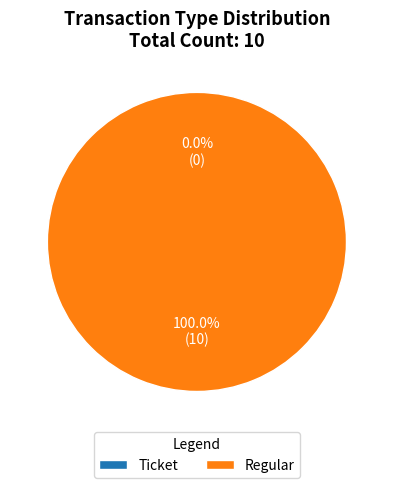

Which has a higher value, io_index=0 or io_index=10?

io_index=10